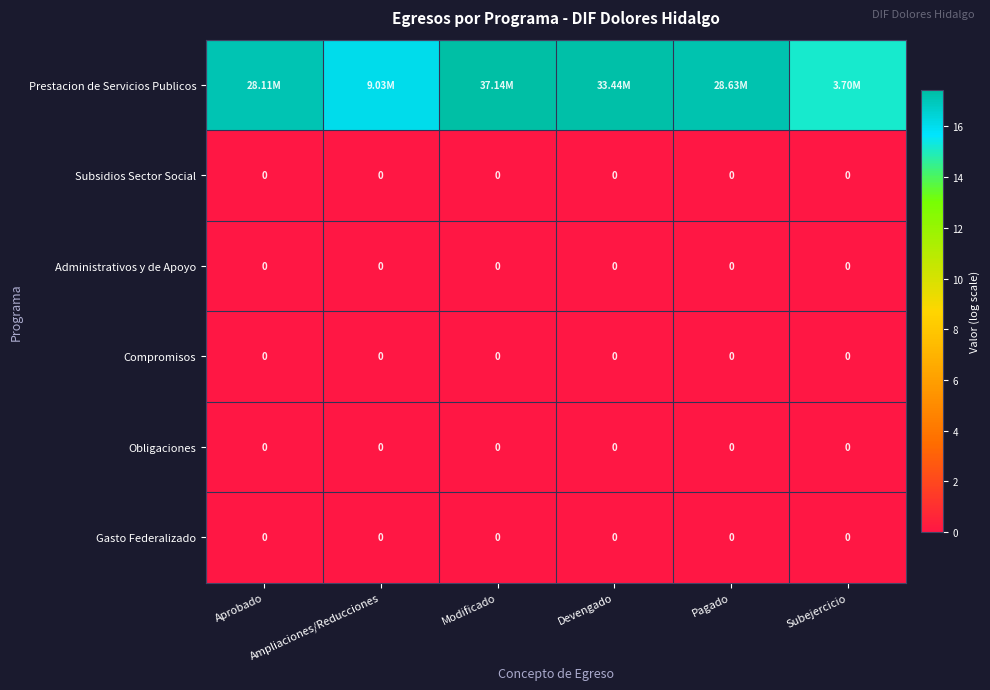

At which label is Subsidios Sector Social closest to 0?

Aprobado